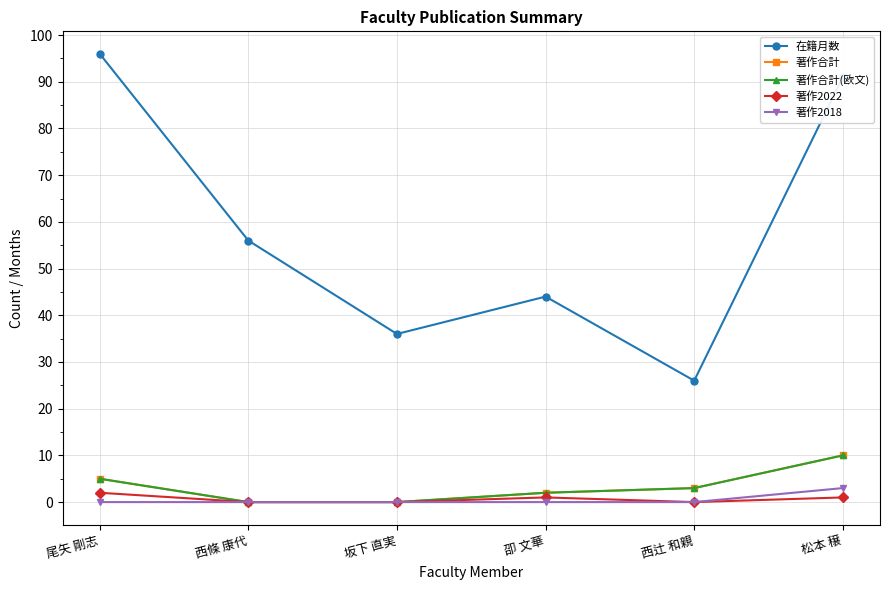

Is this an area chart (filled region under the line)?

No